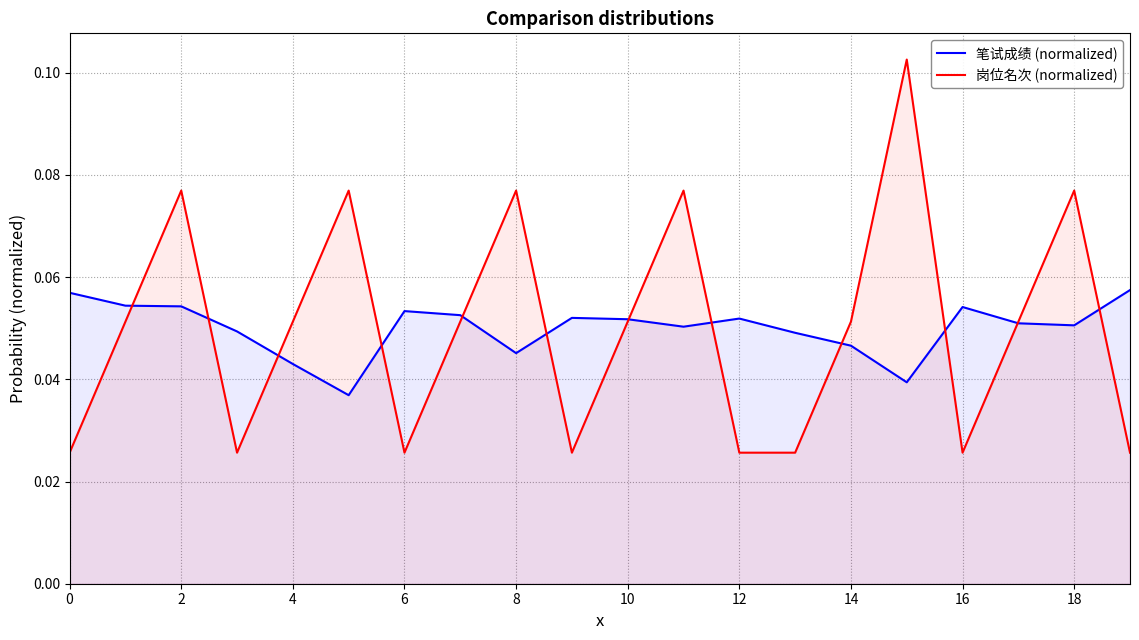

True or false: 岗位名次 (normalized) has a value of 0.1 at 15.

True